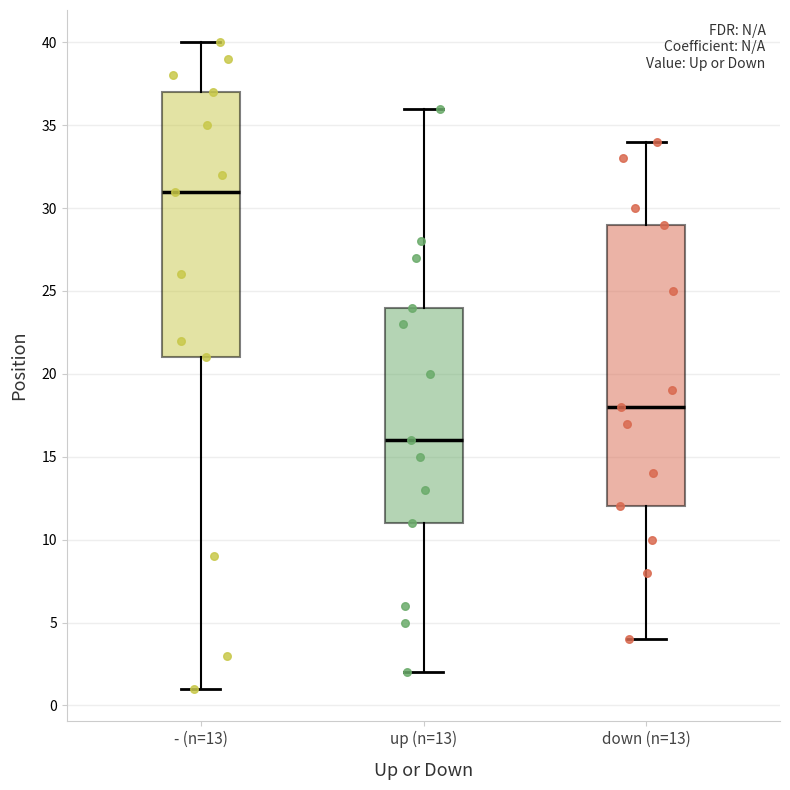

Comparing the boxes themselves (not the whiskers), which one is the tallest?

down (n=13)